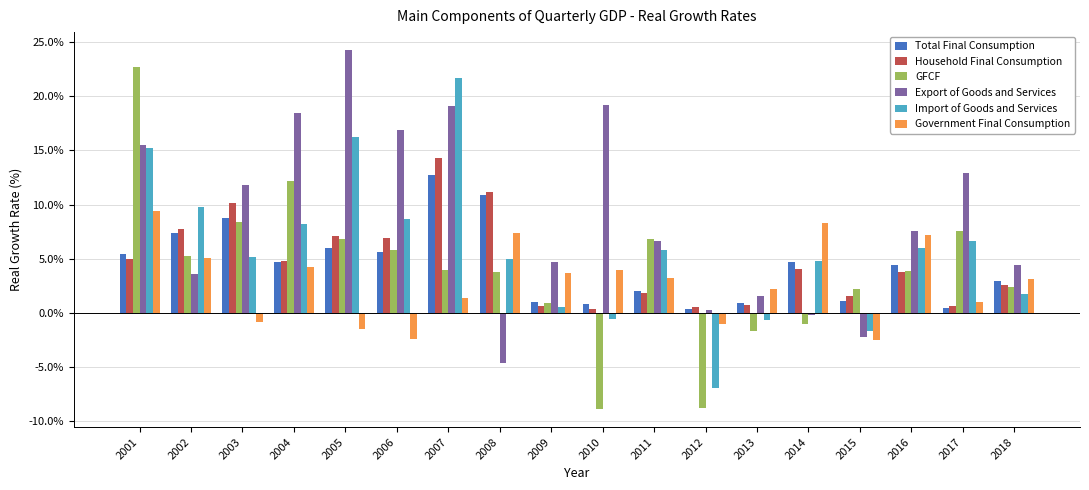

What is the sum of all GFCF values?

72.4